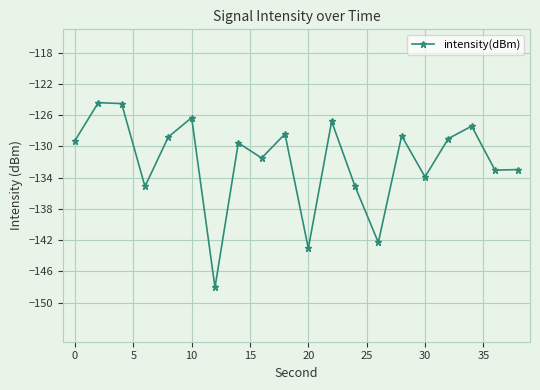

What is the greatest value displayed?

-124.4